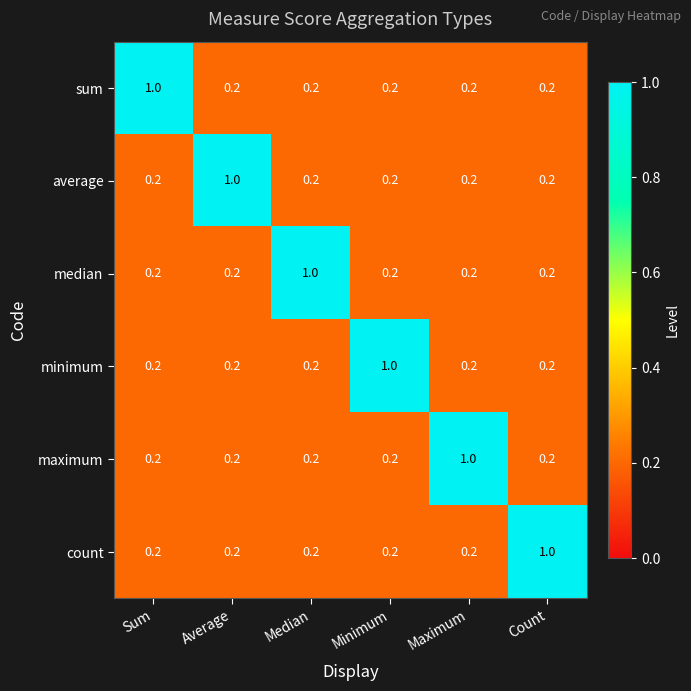

At how many categories does at least one series exceed 0?

6